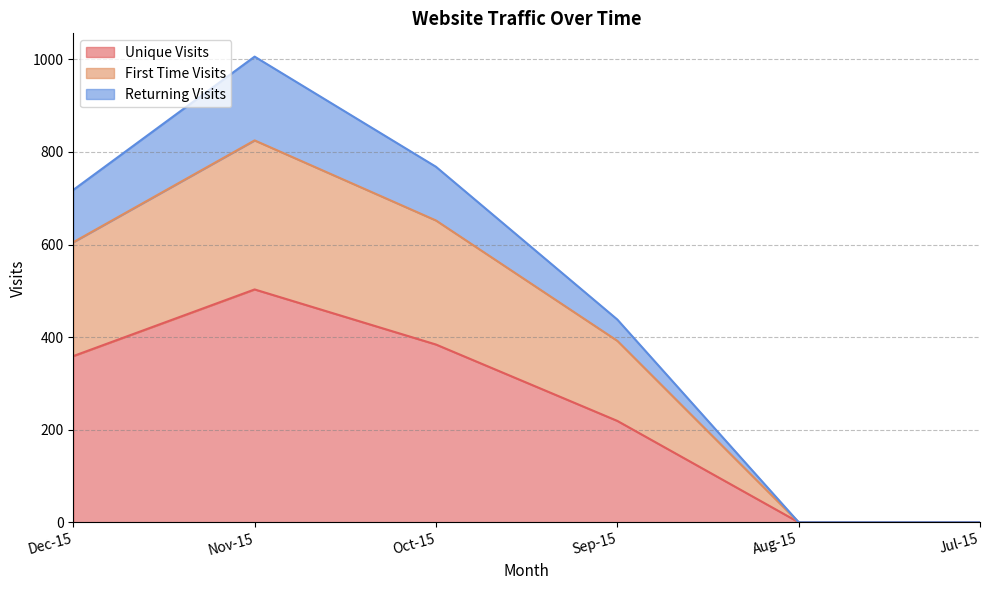

True or false: Unique Visits and First Time Visits cross at least once.

False